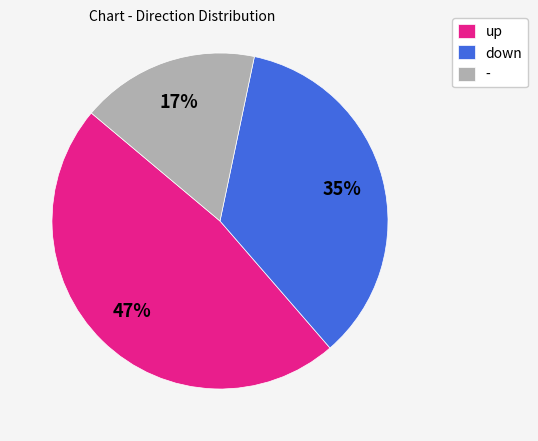

Which category has the smallest portion of the pie?

-